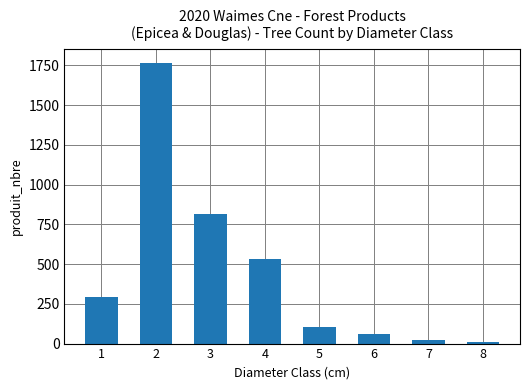

True or false: the data shows 295 at 1.

True